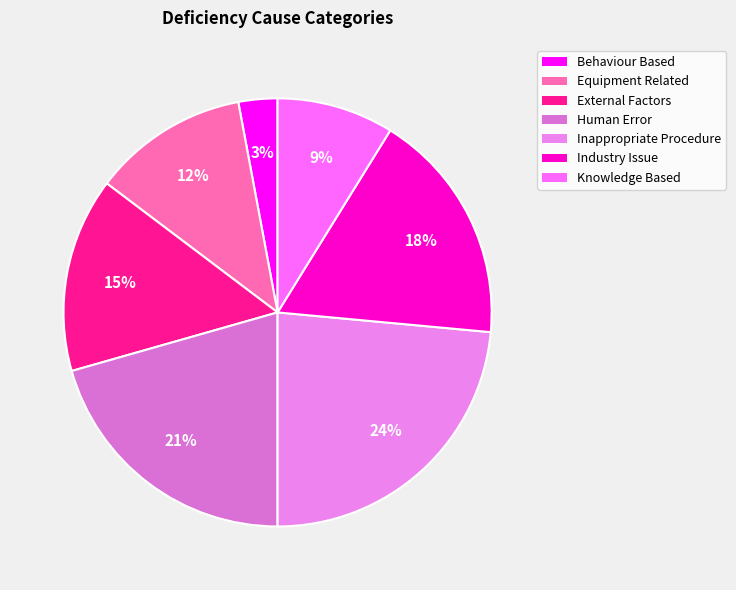

Which slice is the smallest?

Behaviour Based